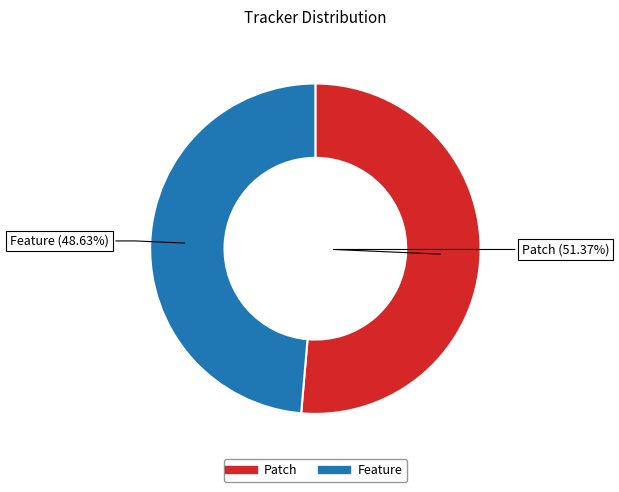

True or false: Feature accounts for 34% of the total.

False